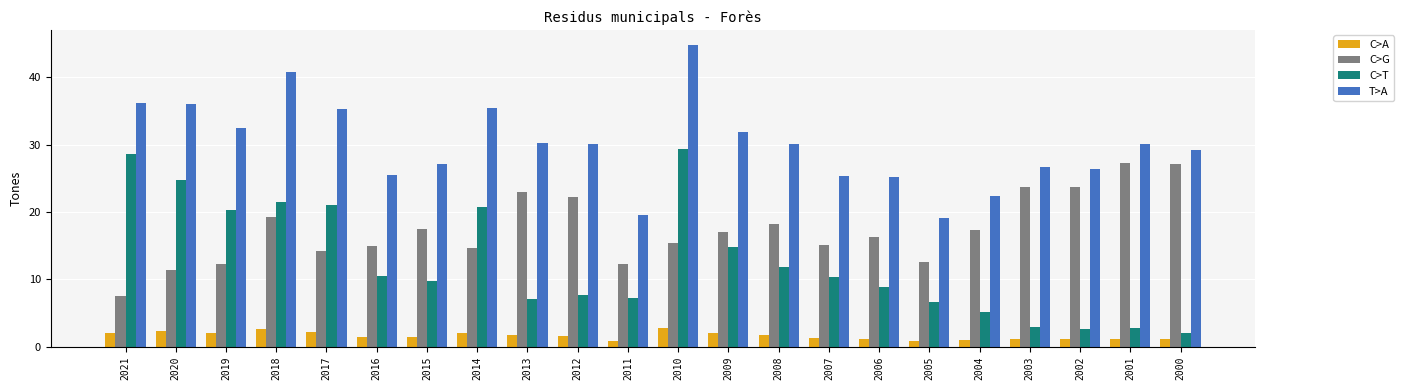

List the series in order of their peak value, lowest first.

C>A, C>G, C>T, T>A